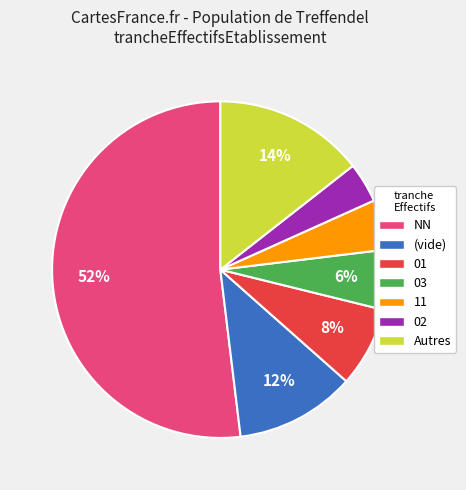

Combined, do 03 and NN account for over 50%?

Yes